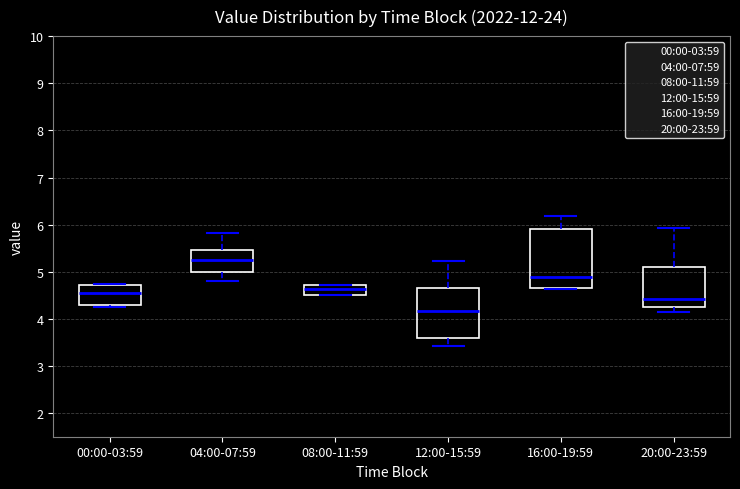

Reading left to right, read every box against the y-axis: the position of its median line, the range the box covers, and the ends of its whiskers. The values are not printed on the chart, so give them approximately, as read against the axis.

00:00-03:59: median 4.6, box 4.3 to 4.7, whiskers 4.3 (just below the box's lower edge) to 4.8
04:00-07:59: median 5.2, box 5.0 to 5.5, whiskers 4.8 to 5.8
08:00-11:59: median 4.6, box 4.5 to 4.7, whiskers 4.5 to 4.7
12:00-15:59: median 4.2, box 3.6 to 4.7, whiskers 3.4 to 5.2
16:00-19:59: median 4.9, box 4.7 to 5.9, whiskers 4.6 to 6.2
20:00-23:59: median 4.4, box 4.3 to 5.1, whiskers 4.2 to 5.9